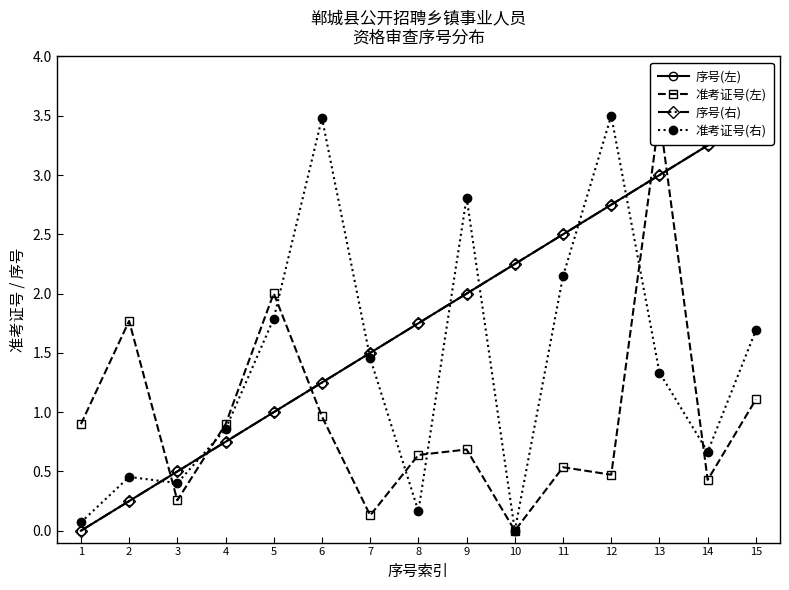

Rank the series at 4 from highest to lowest value.

准考证号(左), 准考证号(右), 序号(左), 序号(右)